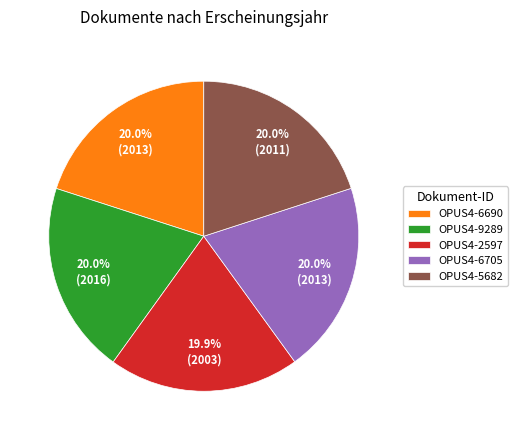

Is there any slice that represents more than half of the pie?

No